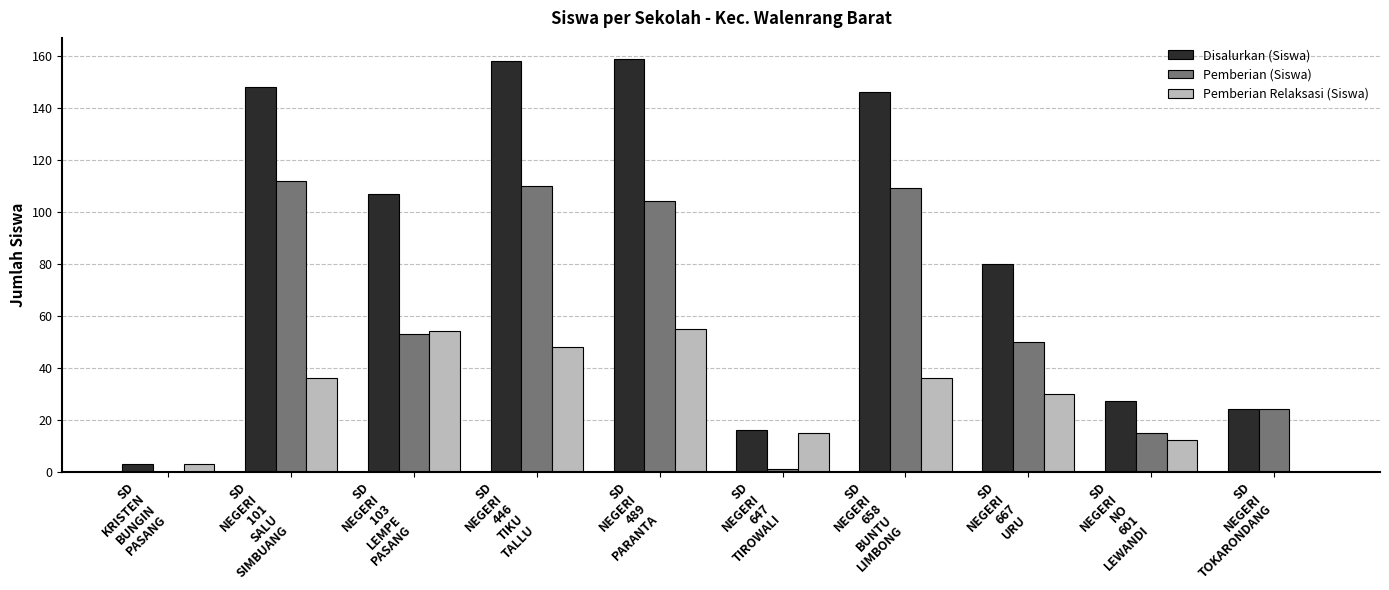

Which series has the largest total across all categories?

Disalurkan (Siswa)